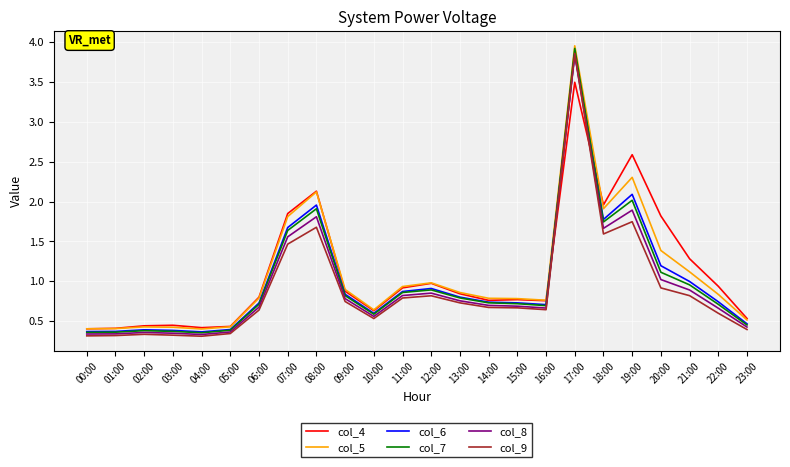

What position from the right is 23:00?

1